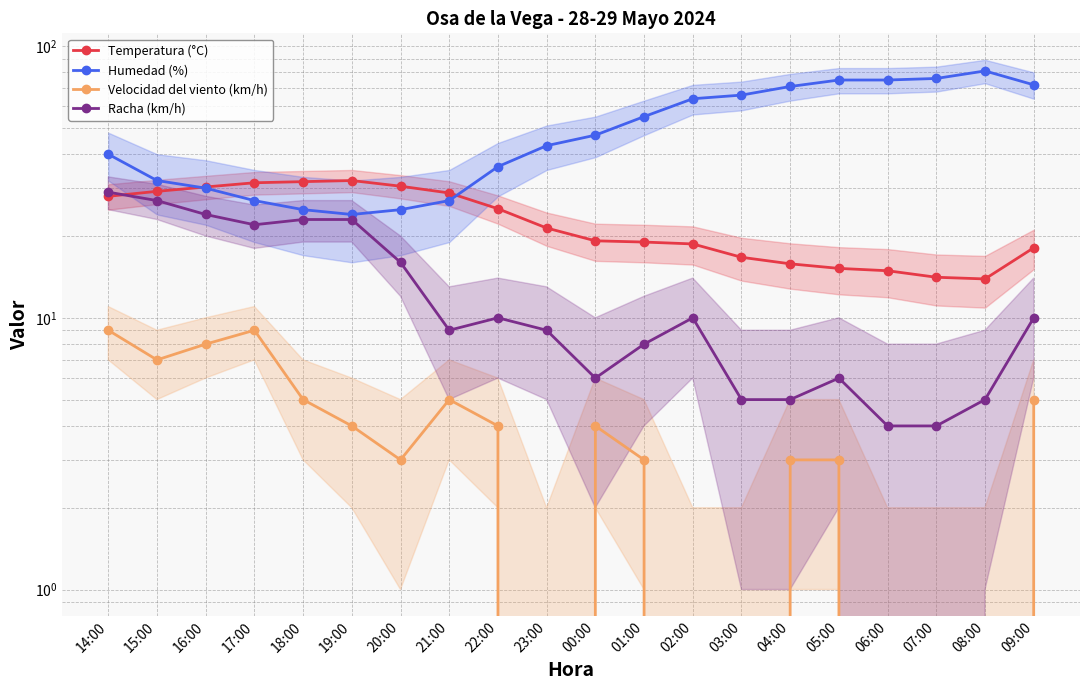

What is the value of the Temperatura (°C) point at the 20th from the left?

18.1